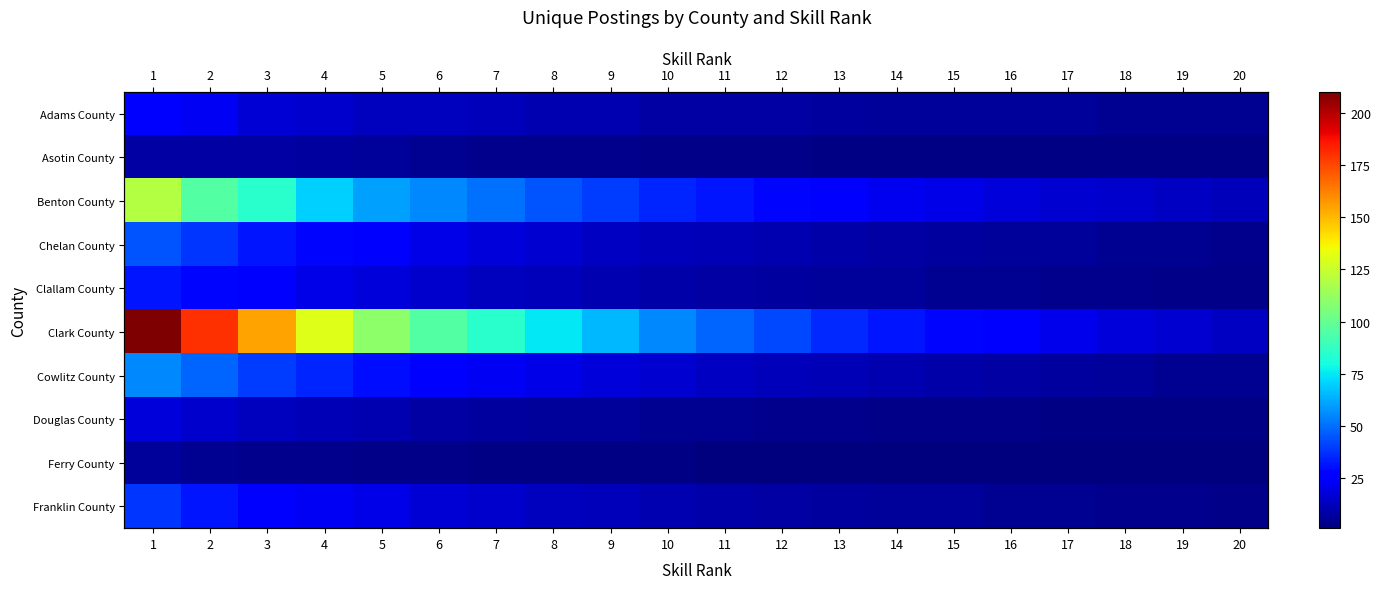

How many data points in Adams County are less than 8?

8